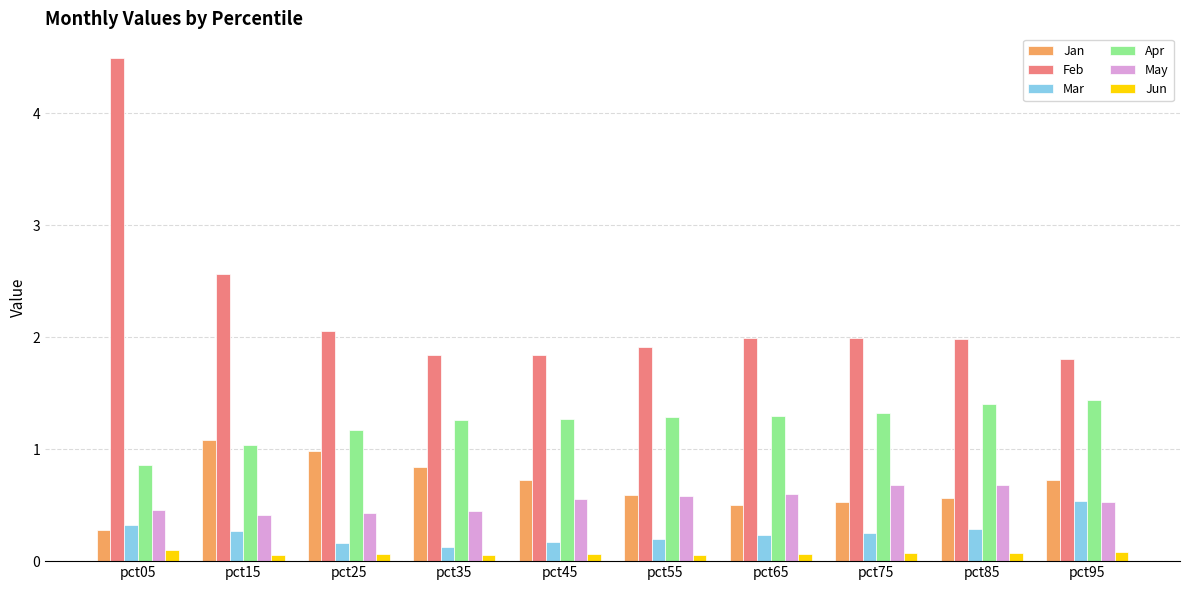

What is the total value across all series at pct75?

4.8